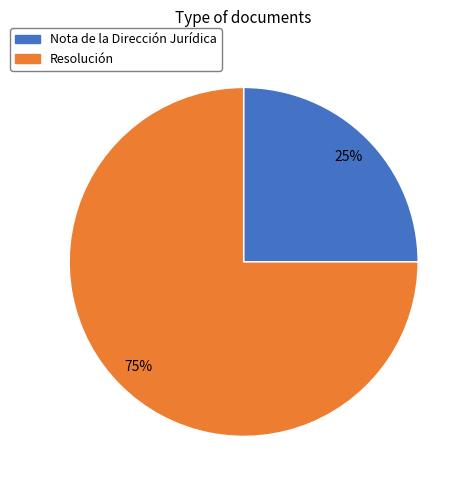

Does any single category account for the majority?

Yes